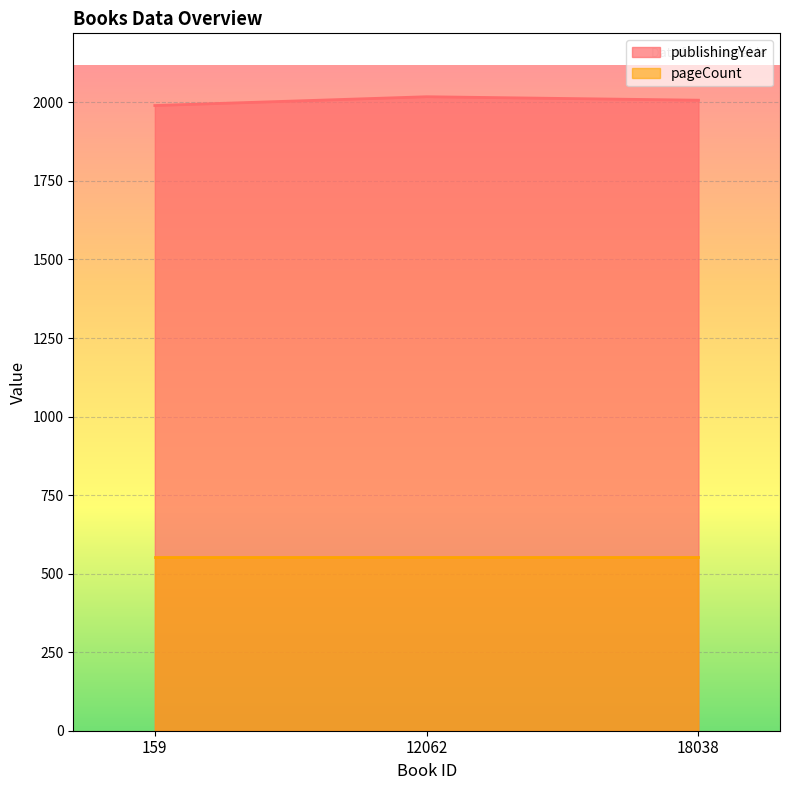

The value of pageCount at 159 is 361. True or false?

False